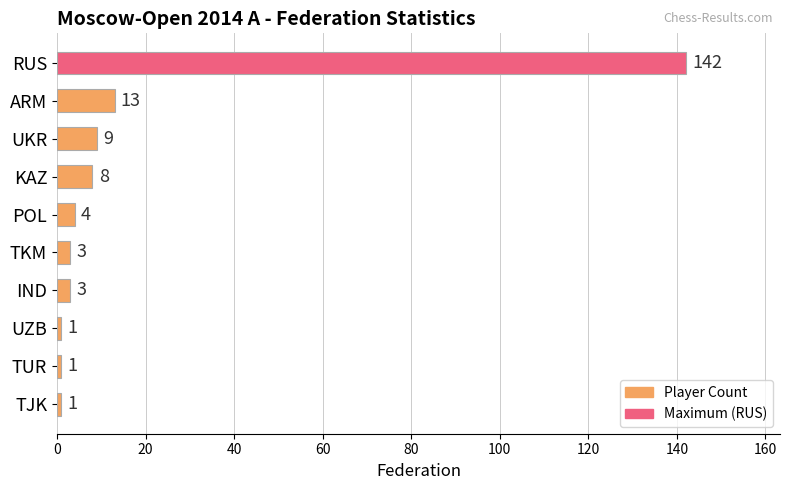

Which has a higher value, POL or TKM?

POL